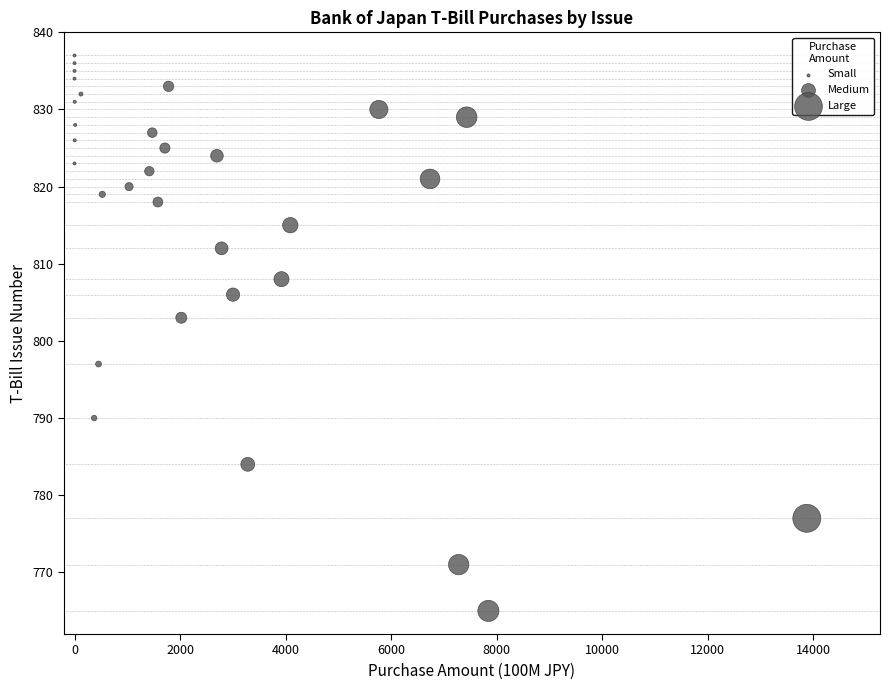

What is the range of Y values (max minus min)?

72